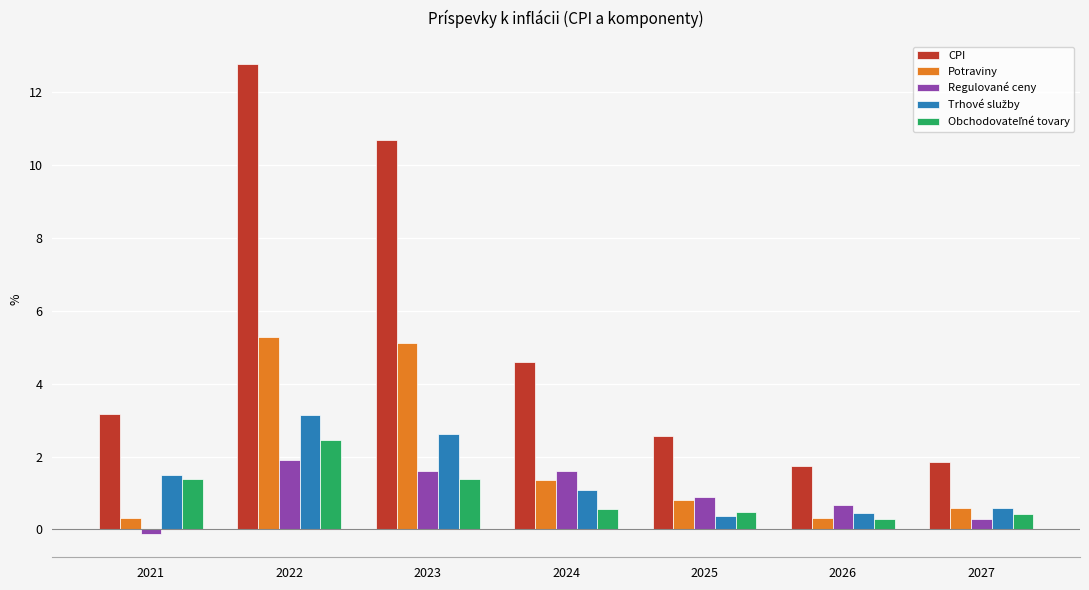

What is the smallest value displayed?

-0.1